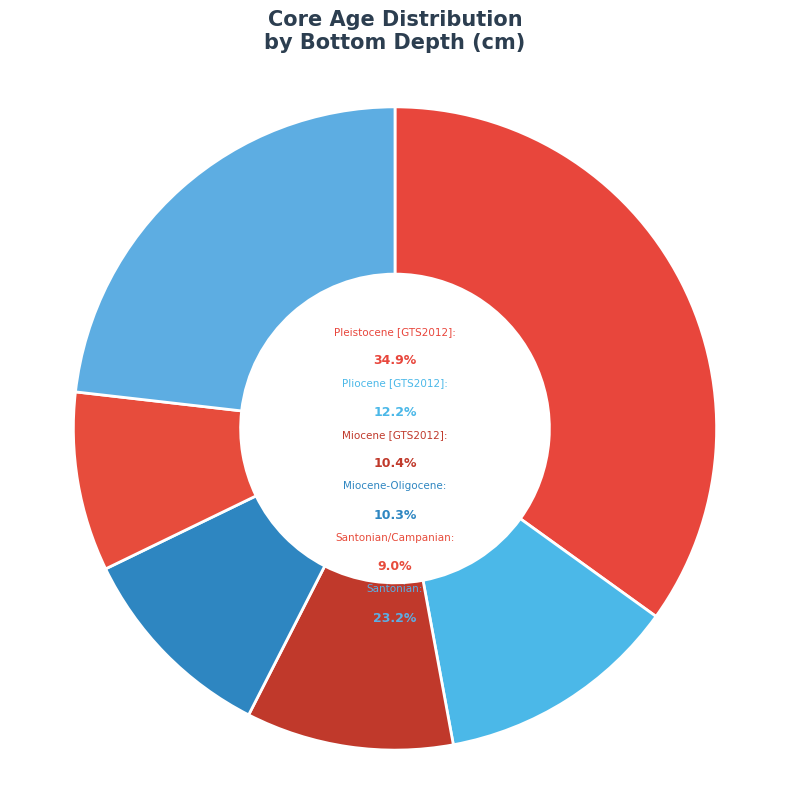

Is it true that Pleistocene [GTS2012] is 35% of the pie?

True